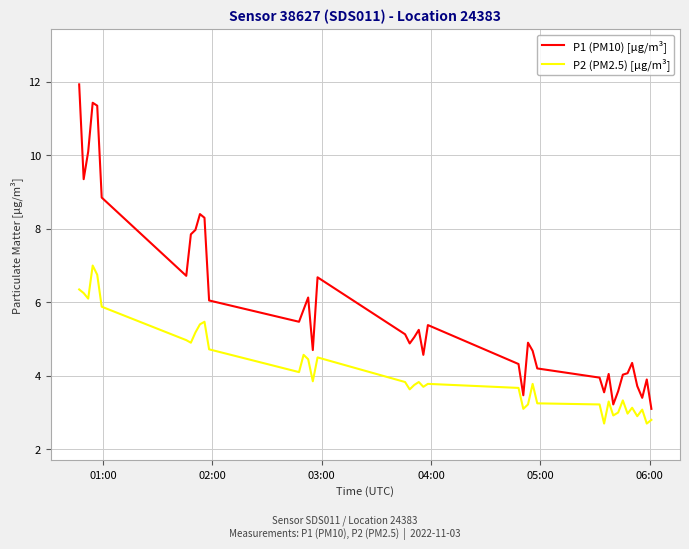

Rank the series by their maximum value, from highest to lowest.

P1 (PM10) [µg/m³], P2 (PM2.5) [µg/m³]